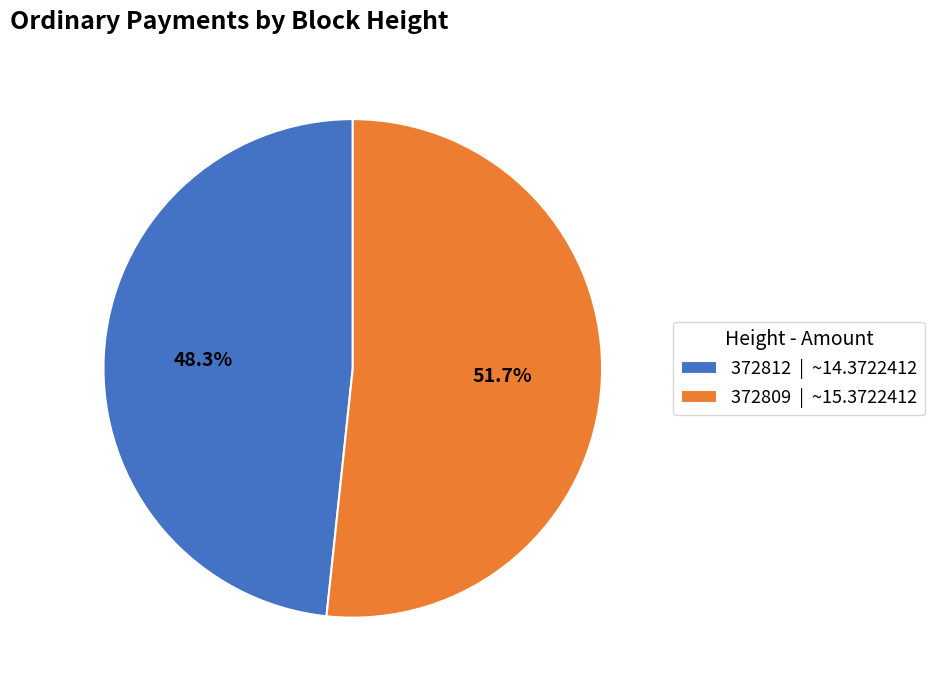

True or false: 372812 accounts for 38% of the total.

False